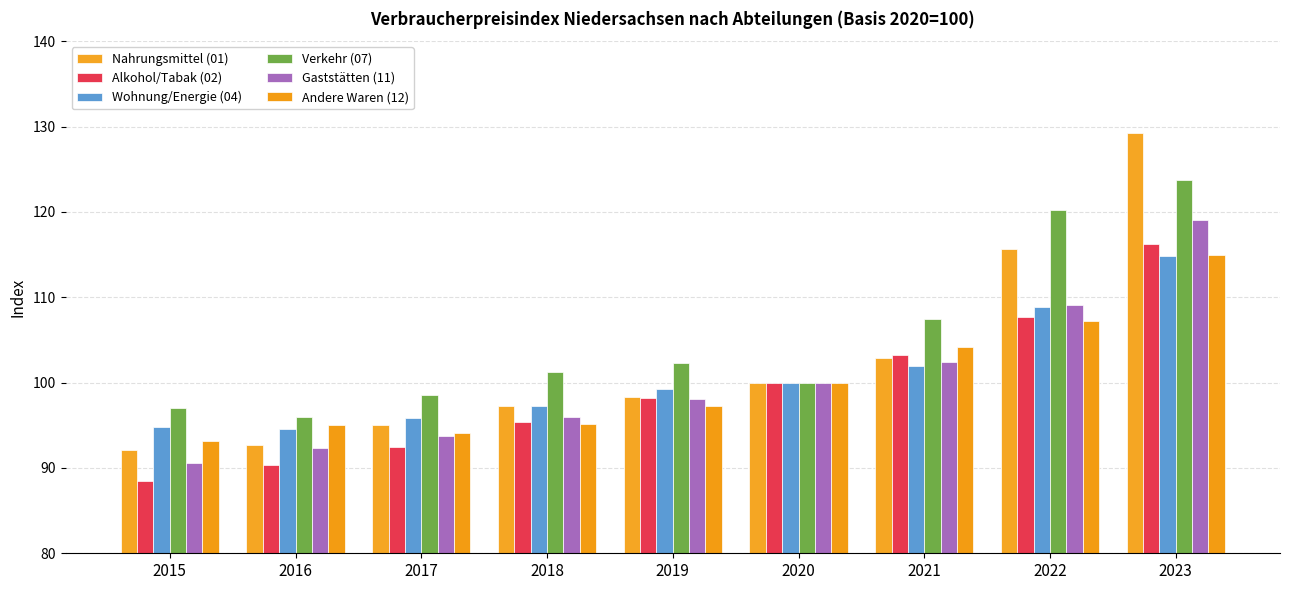

What are all the series names shown in the legend?

Nahrungsmittel (01), Alkohol/Tabak (02), Wohnung/Energie (04), Verkehr (07), Gaststätten (11), Andere Waren (12)